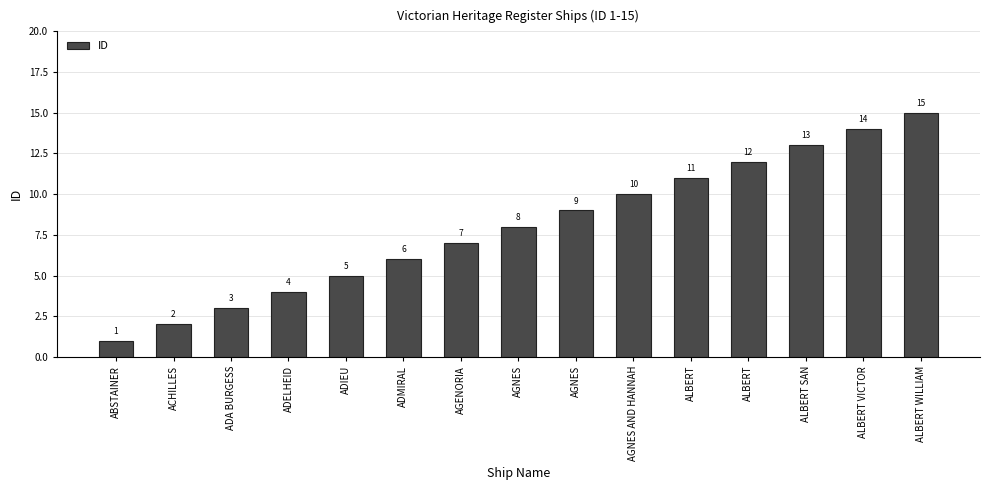

What is the change in value from ADIEU to AGNES?

+3